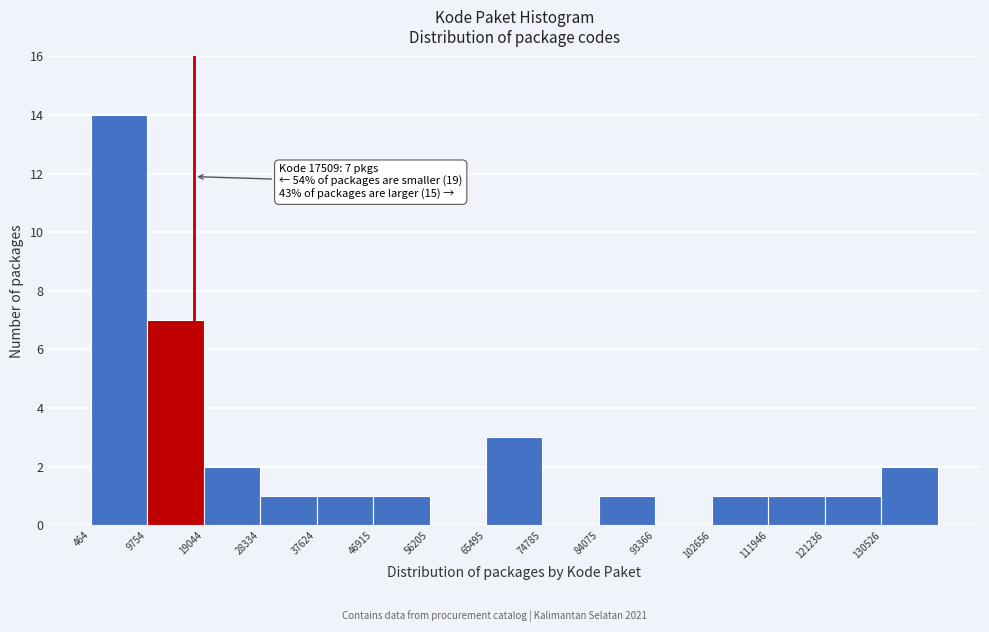

Which range on the x-axis has the tallest bar?

0 to 10000